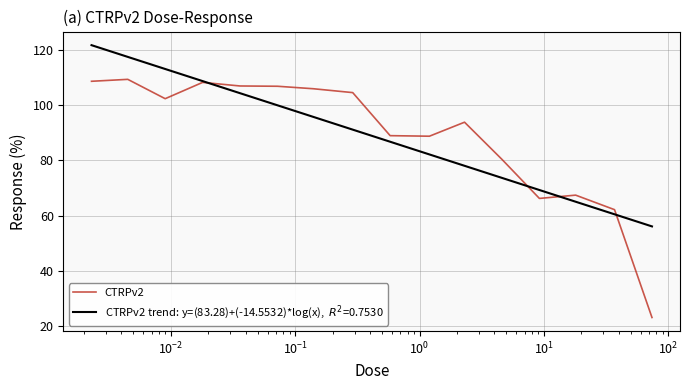

What is the maximum value shown in the chart?

121.7